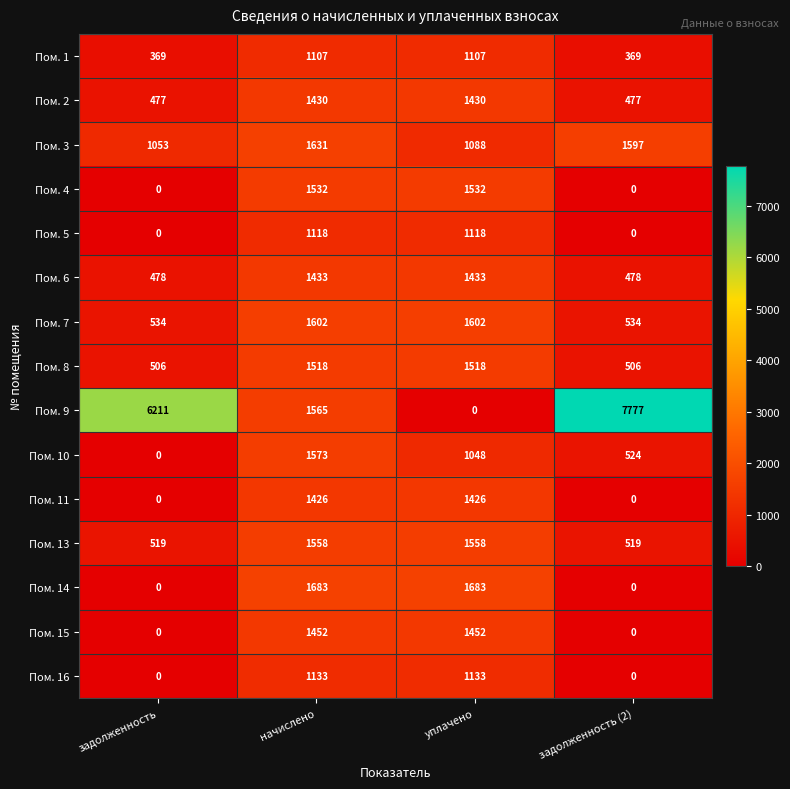

At which category is the sum across all series the highest?

начислено